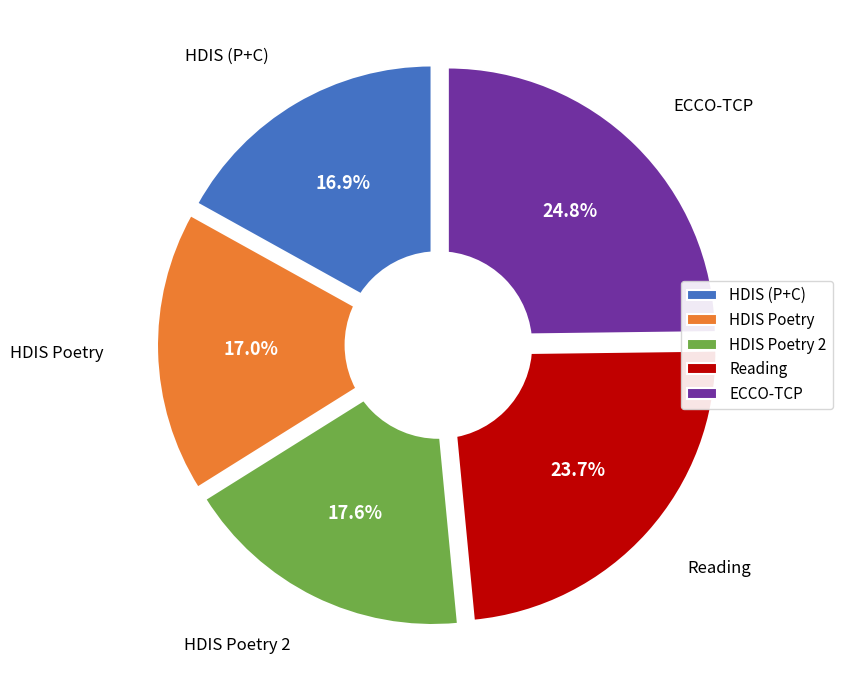

True or false: Searching in ECCO-TCP accounts for 33% of the total.

False